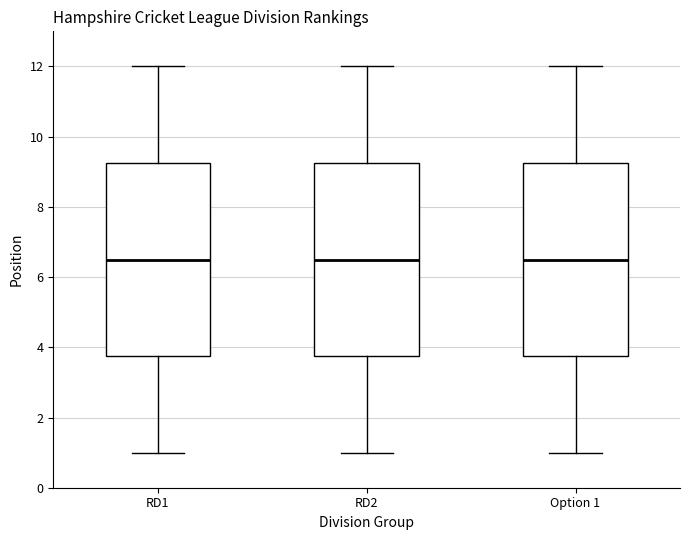

Reading left to right, transcribe this box plot: for each box, give where its median line is, the range the box spans, and where its two whiskers end, as read against the y-axis. The values are not printed on the chart, so give them approximately, as read against the axis.

RD1: median 6.6, box 3.8 to 9.2, whiskers 1.0 to 12.0
RD2: median 6.6, box 3.8 to 9.2, whiskers 1.0 to 12.0
Option 1: median 6.6, box 3.8 to 9.2, whiskers 1.0 to 12.0